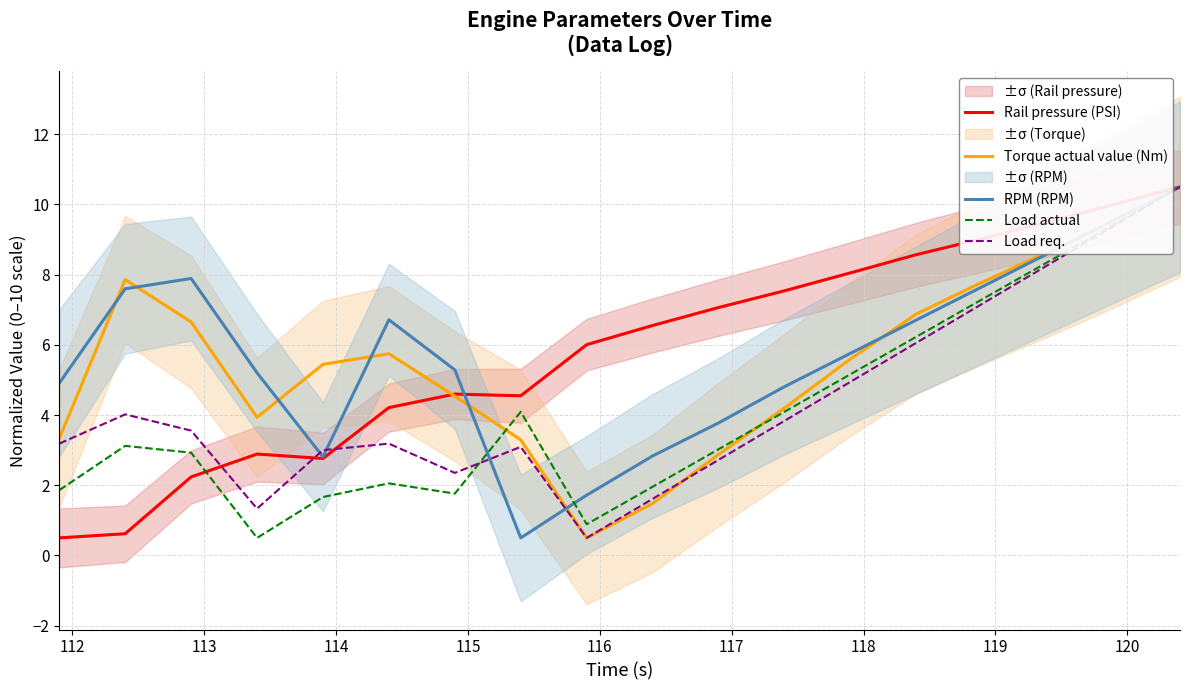

What is the highest value of the RPM (RPM) series?

10.5